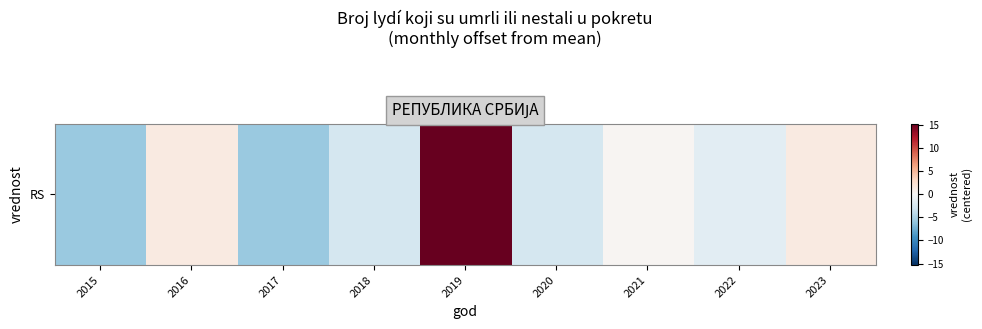

What is the change in value from 2020 to 2023?

+4.0